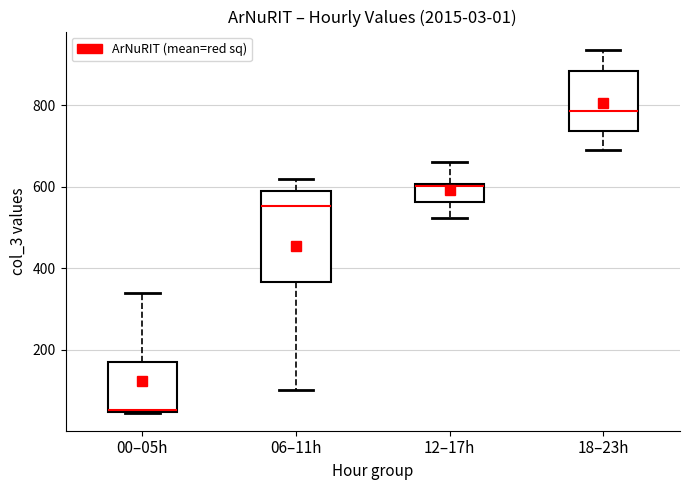

Reading left to right, read every box against the y-axis: the position of its median line, the range the box covers, and the ends of its whiskers. The values are not printed on the chart, so give them approximately, as read against the axis.

00–05h: median 60, box 40 to 180, whiskers 40 to 340
06–11h: median 560, box 360 to 580, whiskers 100 to 620
12–17h: median 600 (drawn on the box's upper edge), box 560 to 600, whiskers 520 to 660
18–23h: median 780, box 740 to 880, whiskers 700 to 940